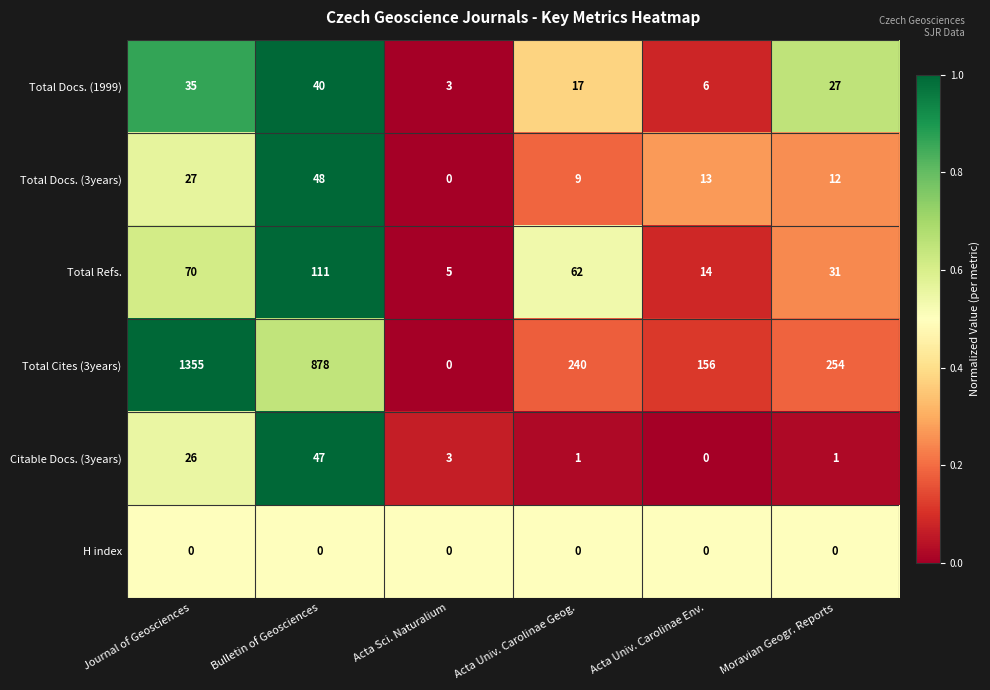

Which label corresponds to the largest value in the chart?

Journal of Geosciences